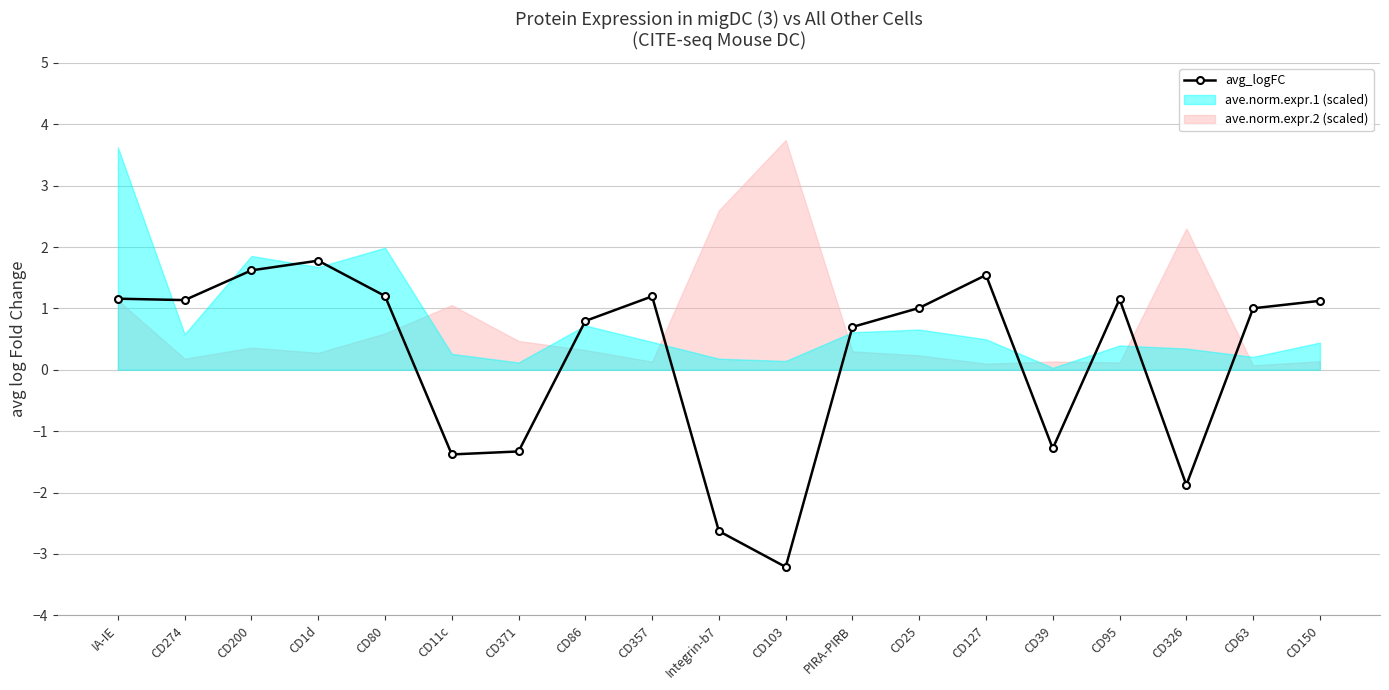

Rank the categories by value from lowest to highest.

CD103, Integrin-b7, CD326, CD11c, CD371, CD39, PIRA-PIRB, CD86, CD63, CD25, CD150, CD274, CD95, IA-IE, CD357, CD80, CD127, CD200, CD1d